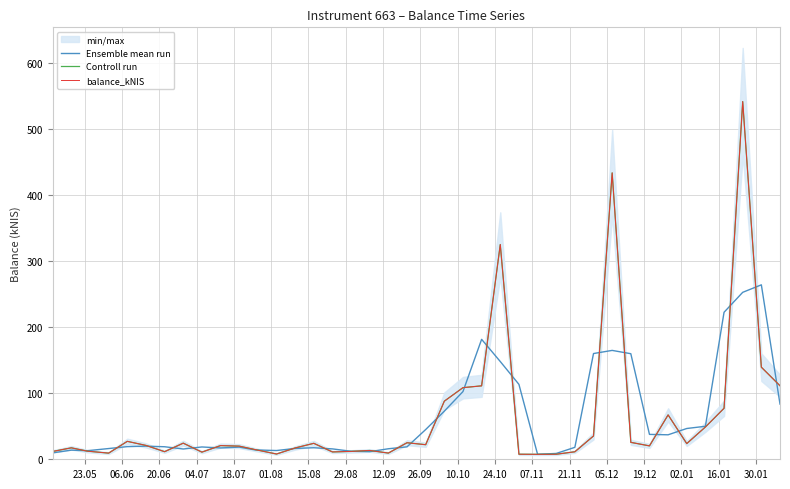

Which series ends up on top after the final intersection of Ensemble mean run and balance_kNIS?

balance_kNIS